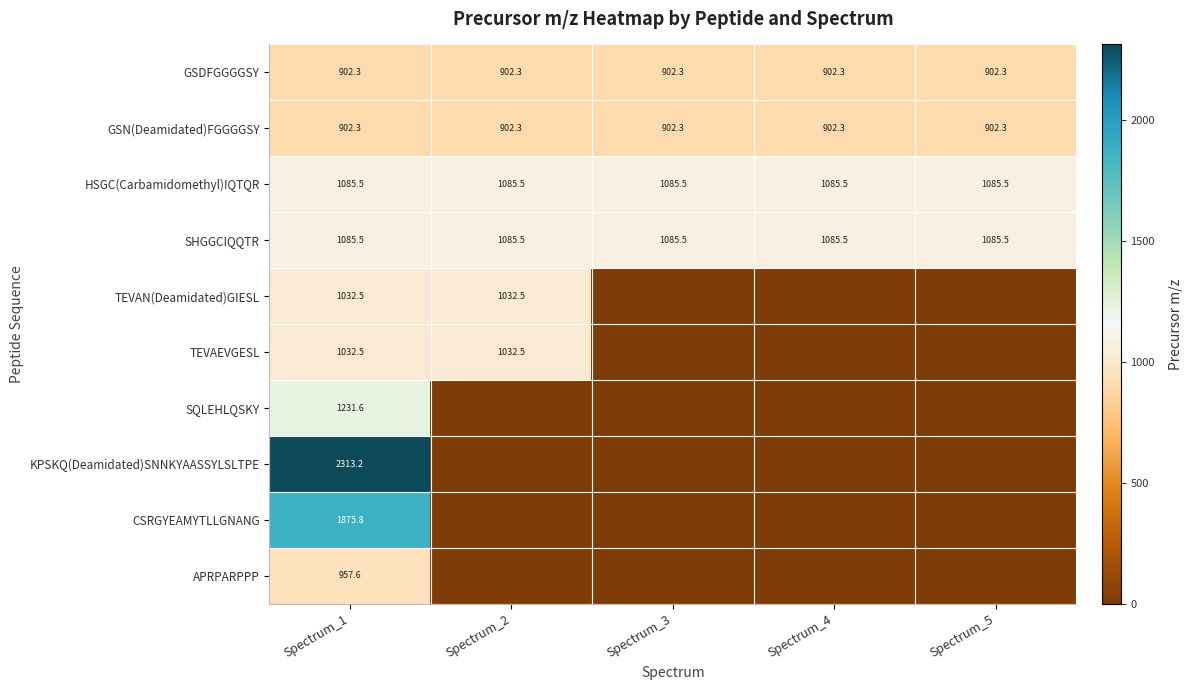

At how many categories does at least one series exceed 1033?

5